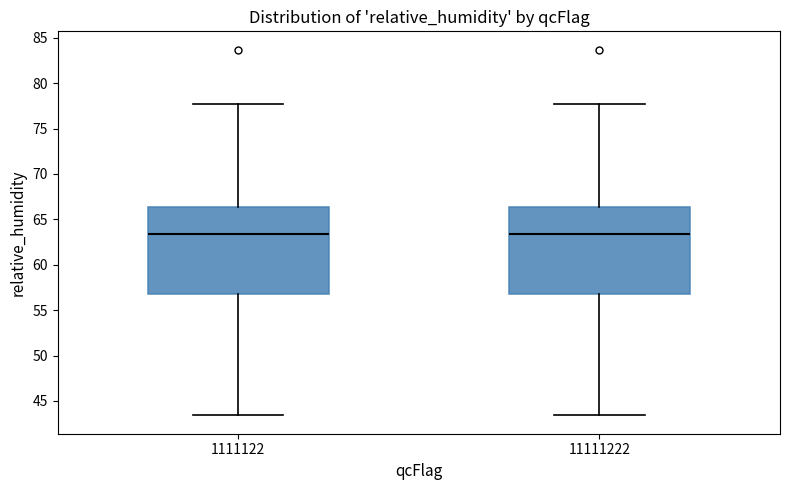

Reading left to right, read every box against the y-axis: the position of its median line, the range the box covers, and the ends of its whiskers. The values are not printed on the chart, so give them approximately, as read against the axis.

1111122: median 63.5, box 57.0 to 66.5, whiskers 43.5 to 77.5
11111222: median 63.5, box 57.0 to 66.5, whiskers 43.5 to 77.5